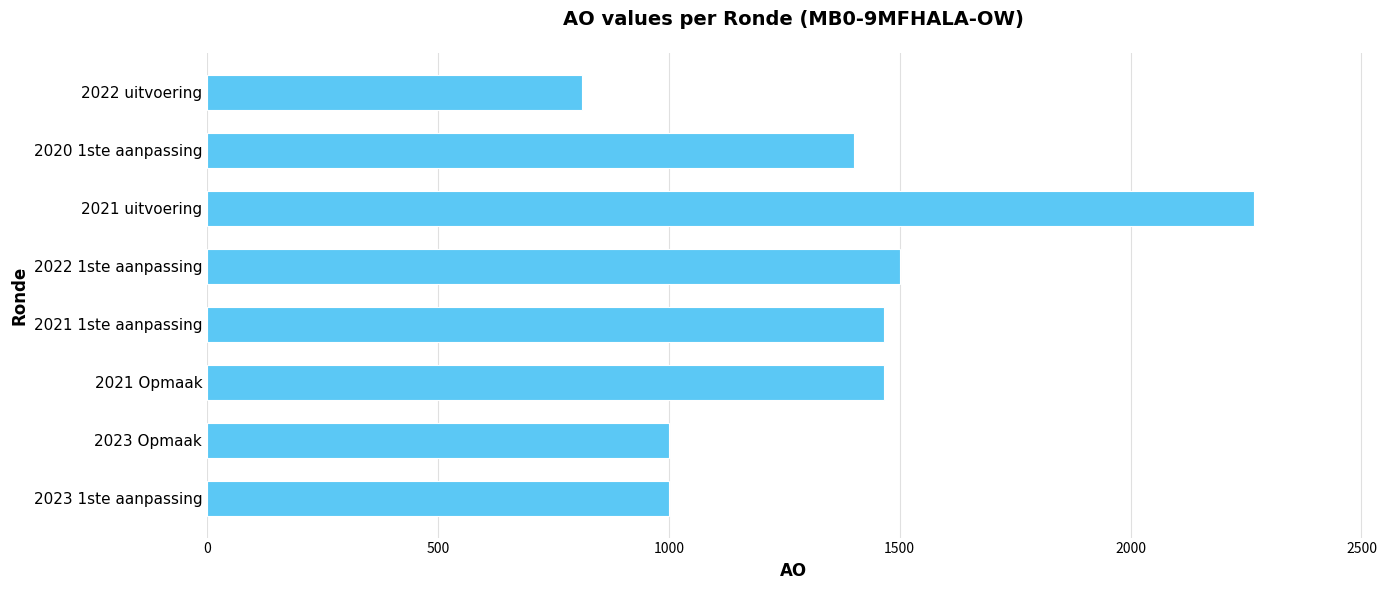

Reading top to bottom, extract all data points from this chart.

812	1400	2268	1500	1465	1465	1000	1000